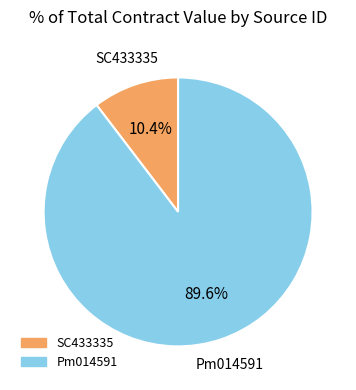

Approximately how many times larger is the value at SC433335 compared to Pm014591?

0.1